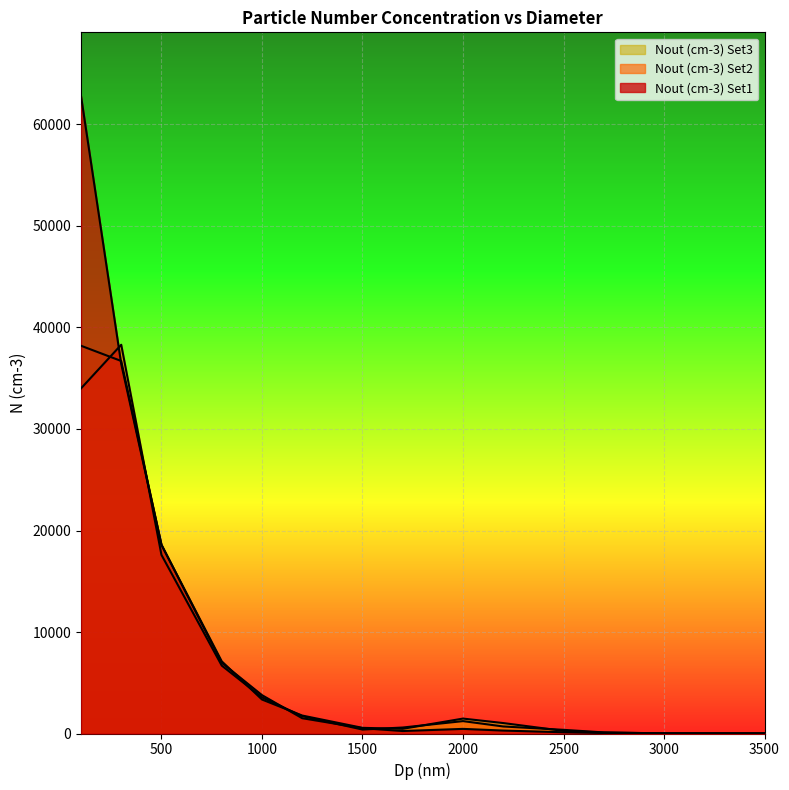

After their last crossing, which series has the higher values: Nout (cm-3) Set2 or Nout (cm-3) Set3?

Nout (cm-3) Set2